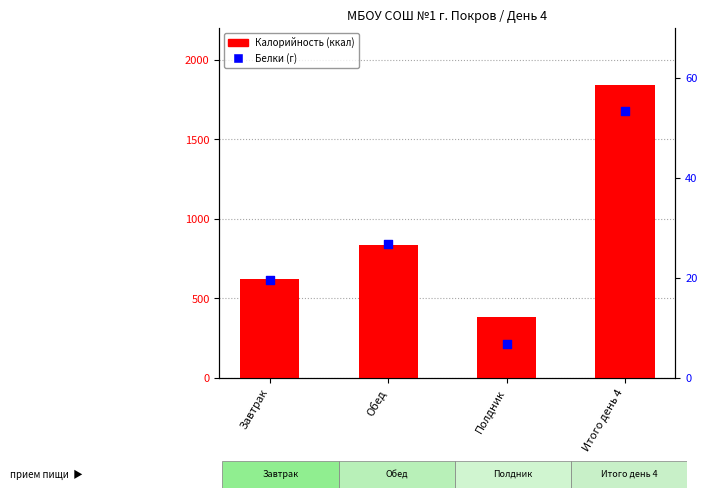

At how many categories does at least one series exceed 1174?

1